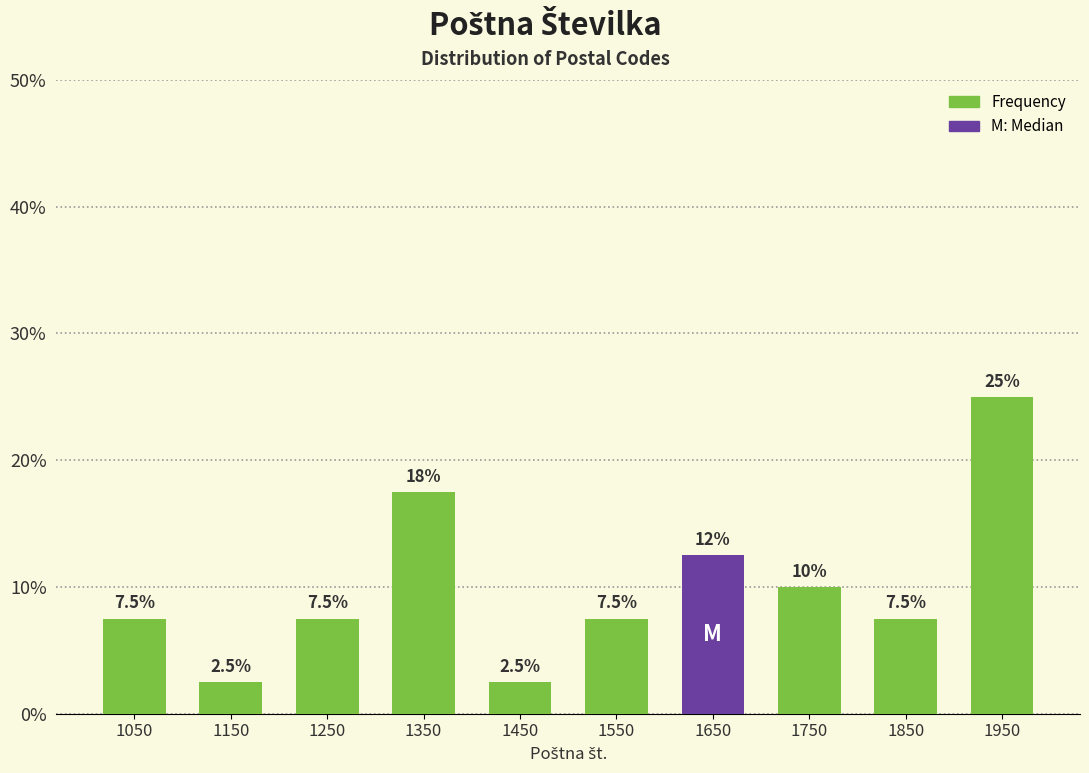

Which range on the x-axis has the tallest bar?

1900 to 2000